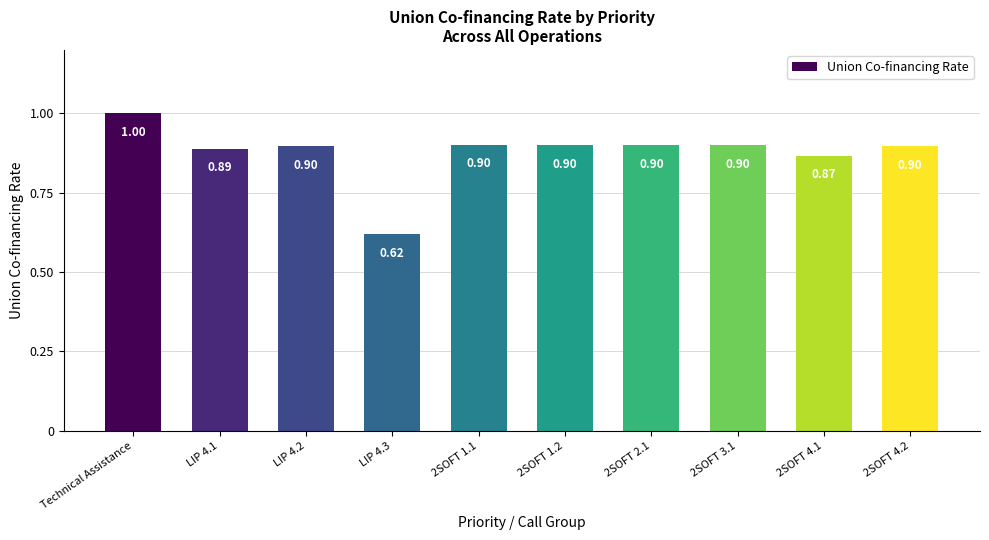

What is the approximate value at 2SOFT 3.1?

0.9